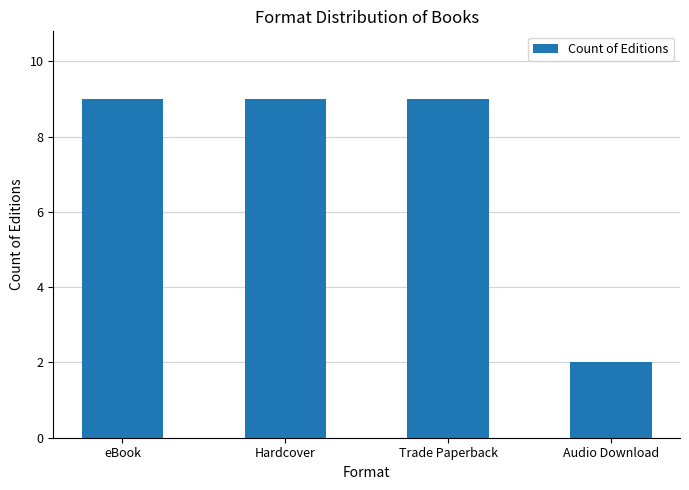

The chart shows a value of 9 at Trade Paperback. True or false?

True